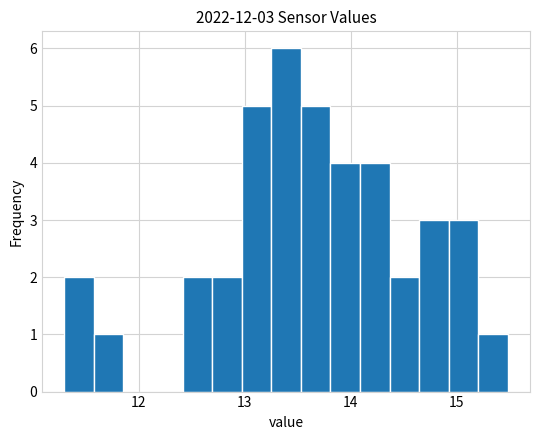

Around what value on the x-axis is the tallest bar? Give the approximate position of its centre, as read against the axis.

13.4